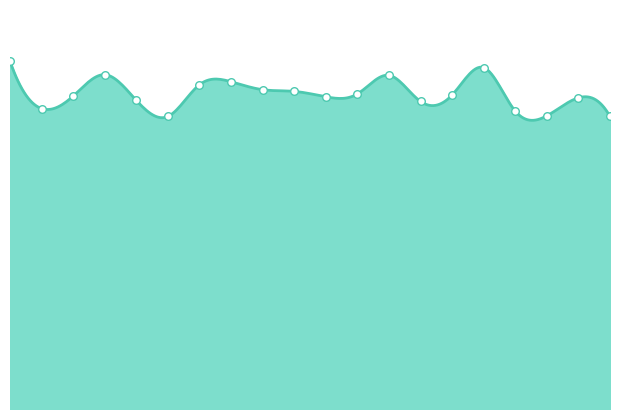

Approximately how many times larger is the value at 00:36 compared to 00:41?

1.2